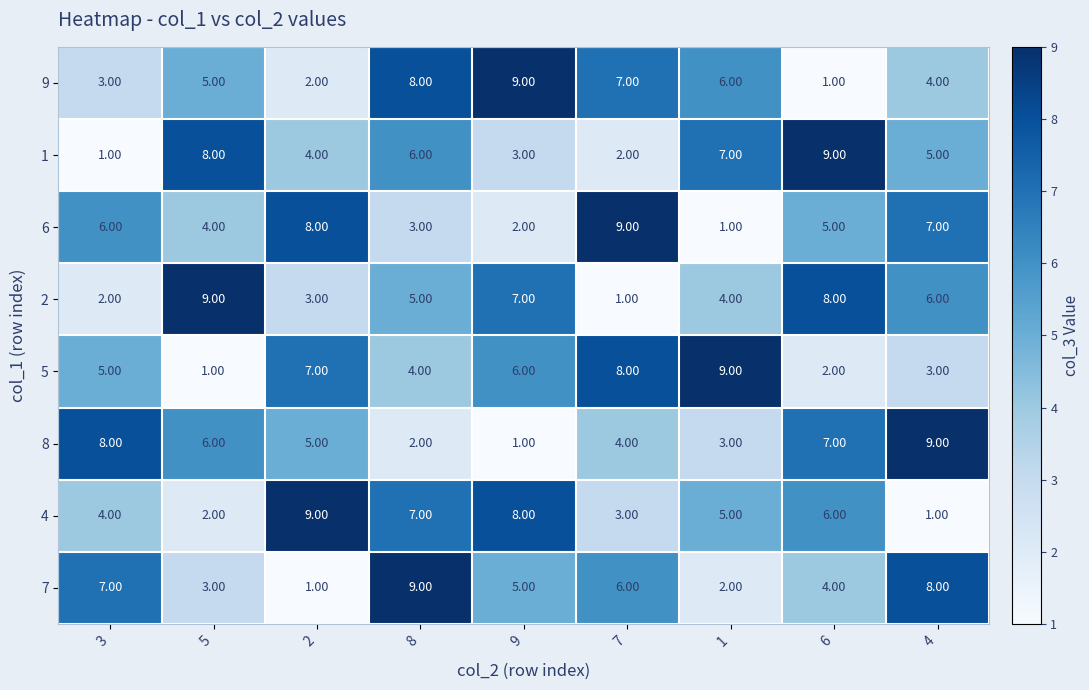

What is the total value across all series at 8?

44